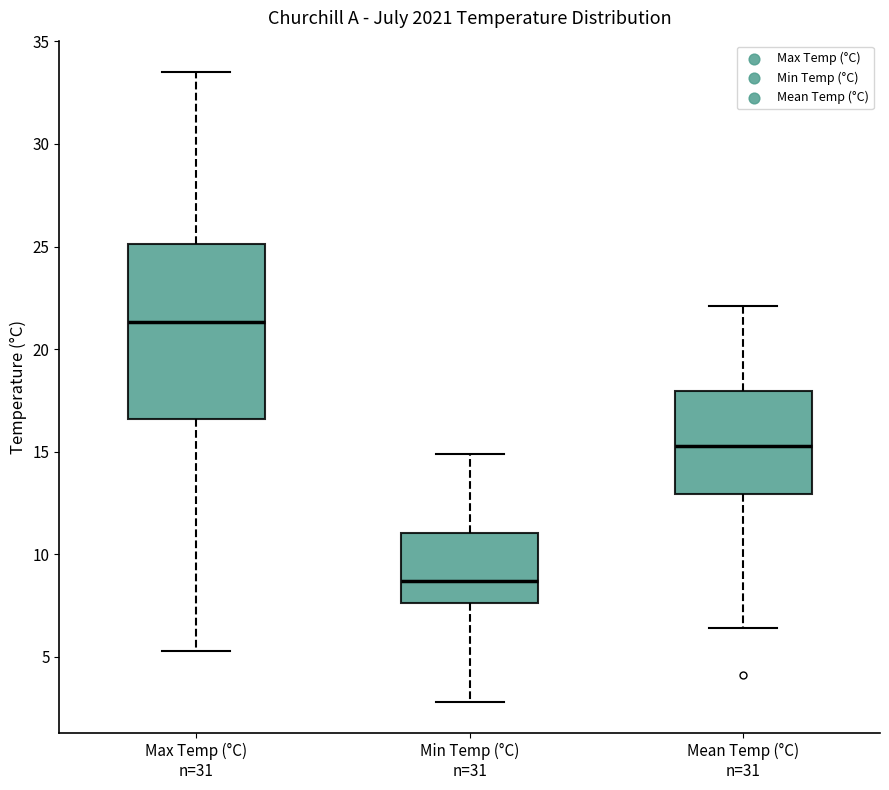

Reading left to right, transcribe this box plot: for each box, give where its median line is, the range the box spans, and where its two whiskers end, as read against the y-axis. The values are not printed on the chart, so give them approximately, as read against the axis.

Max Temp (°C) n=31: median 21.5, box 16.5 to 25.0, whiskers 5.5 to 33.5
Min Temp (°C) n=31: median 8.5, box 7.5 to 11.0, whiskers 3.0 to 15.0
Mean Temp (°C) n=31: median 15.5, box 13.0 to 18.0, whiskers 6.5 to 22.0